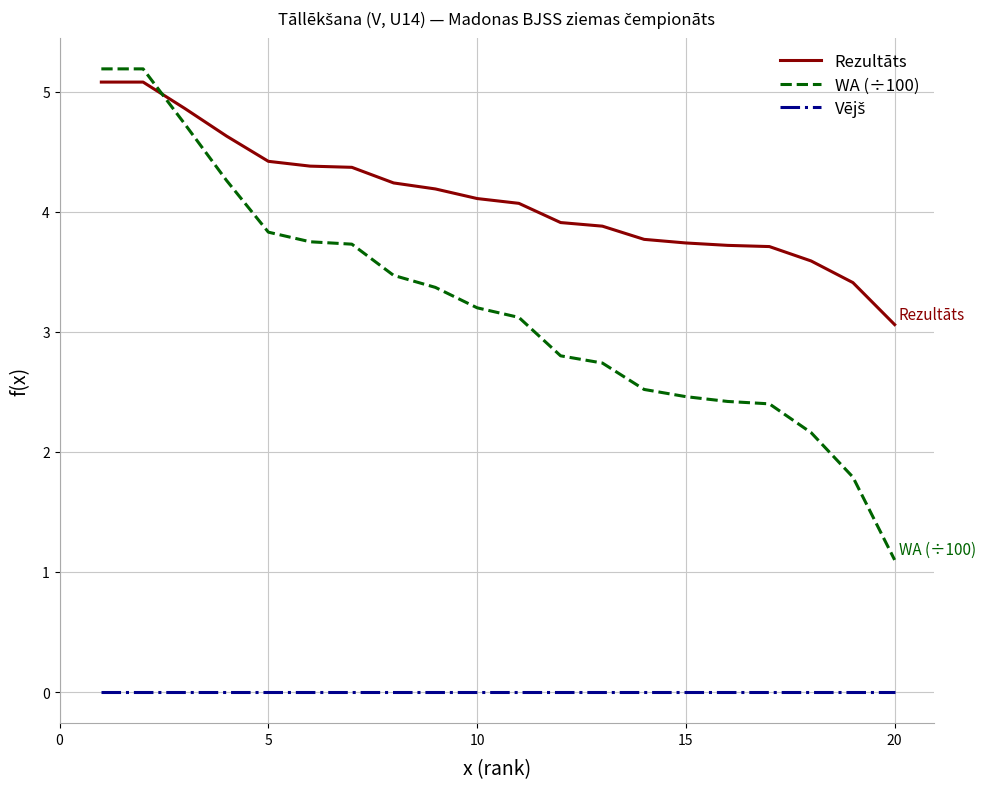

Which series has the largest range (max minus min)?

WA (÷100)